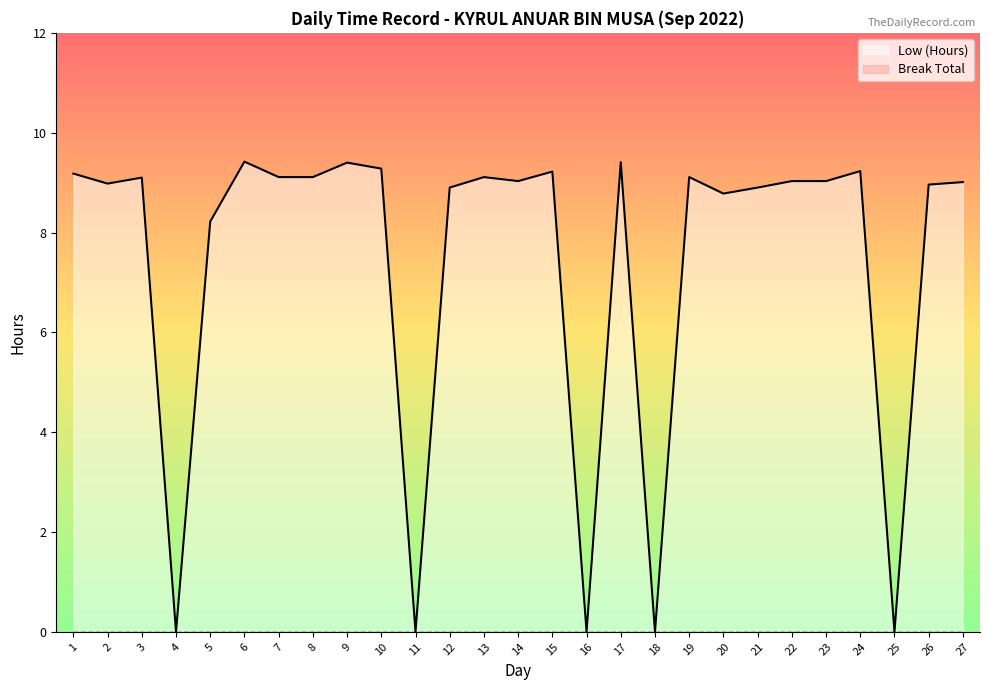

What is the value of the 20th point from the left?

8.8